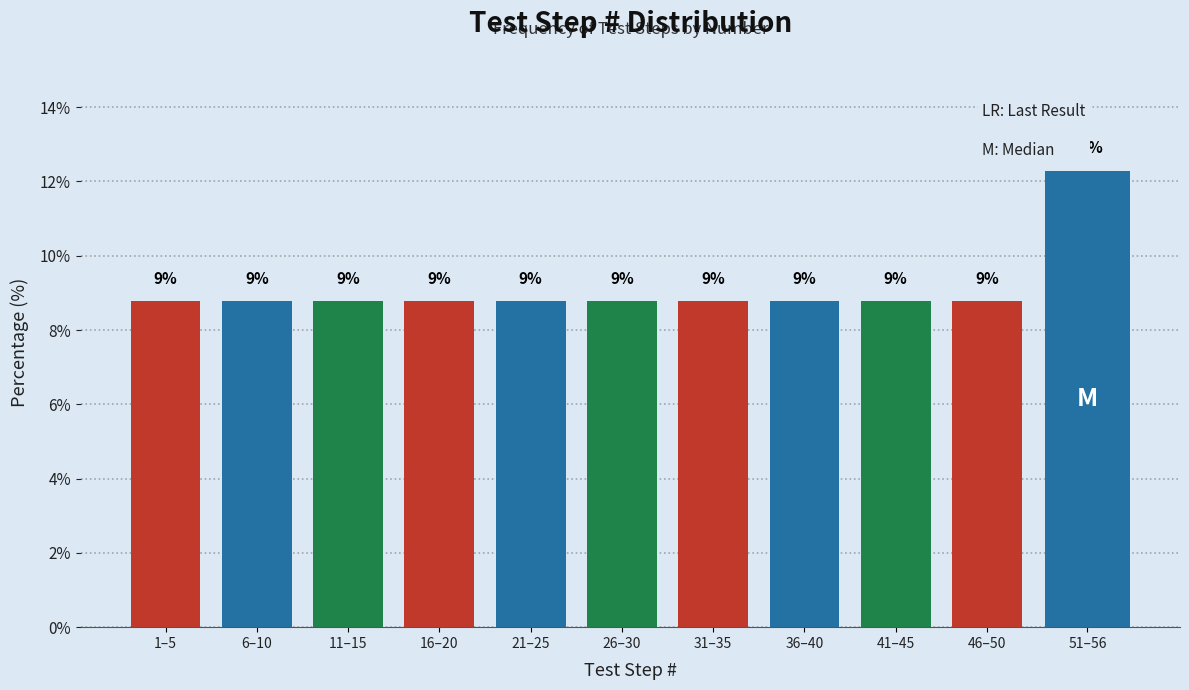

How many bars are there in total?

11